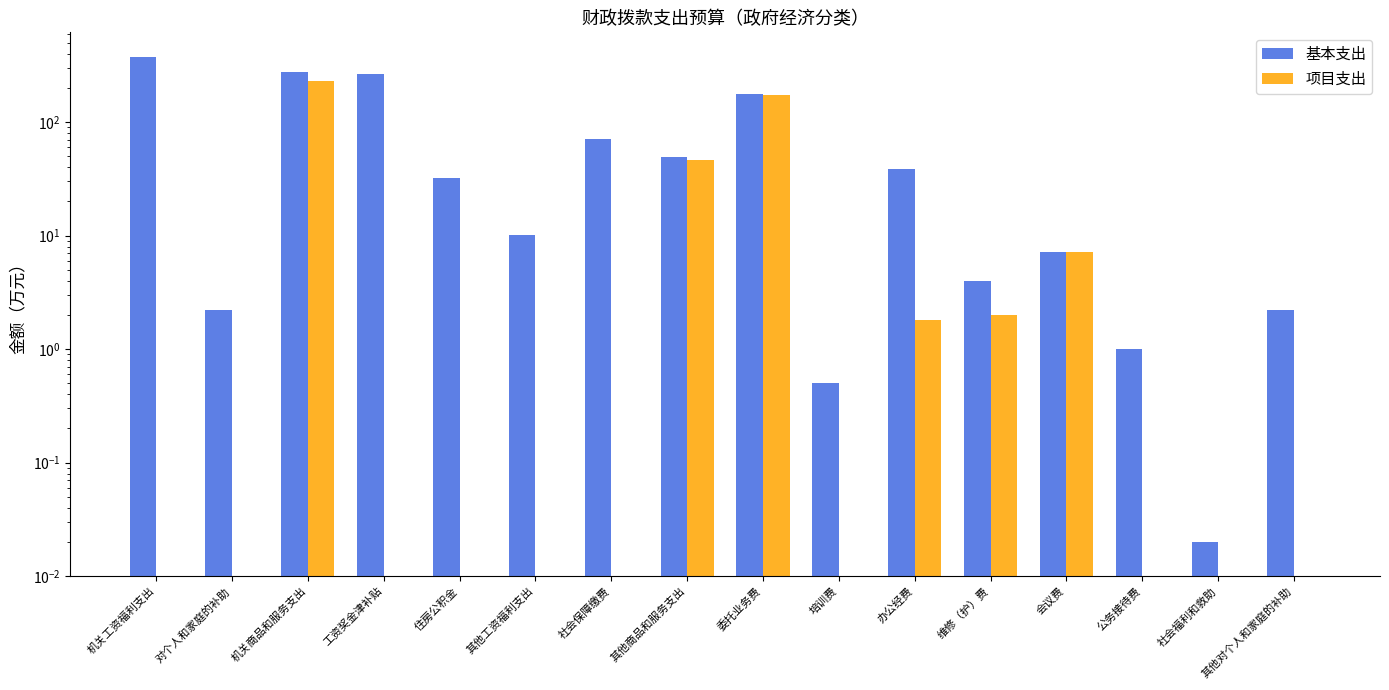

The value of 基本支出 at 维修（护）费 is 6.8. True or false?

False